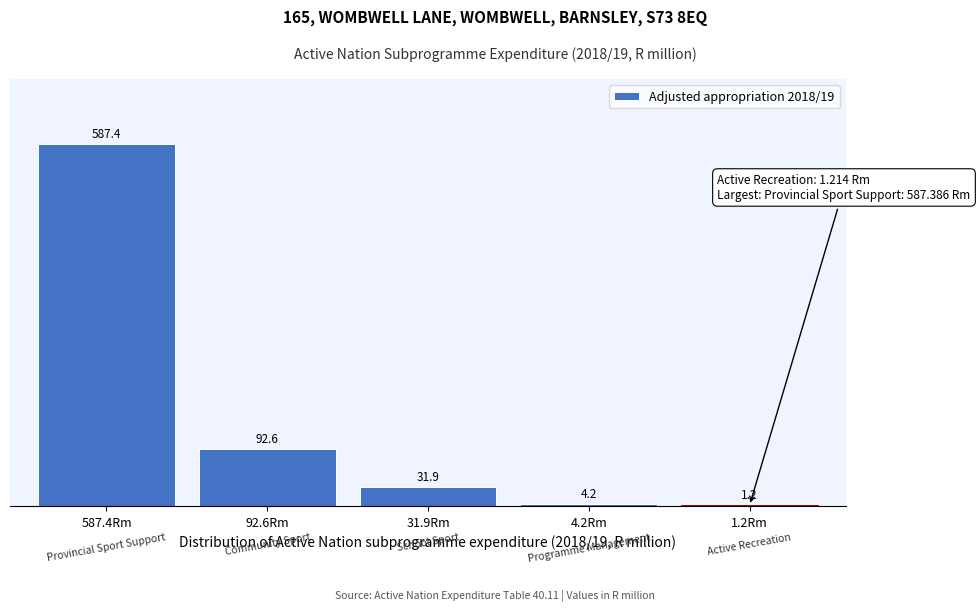

Reading left to right, transcribe all the data shown in this chart.

587.4Rm=587.4	92.6Rm=92.6	31.9Rm=31.9	4.2Rm=4.2	1.2Rm=1.2